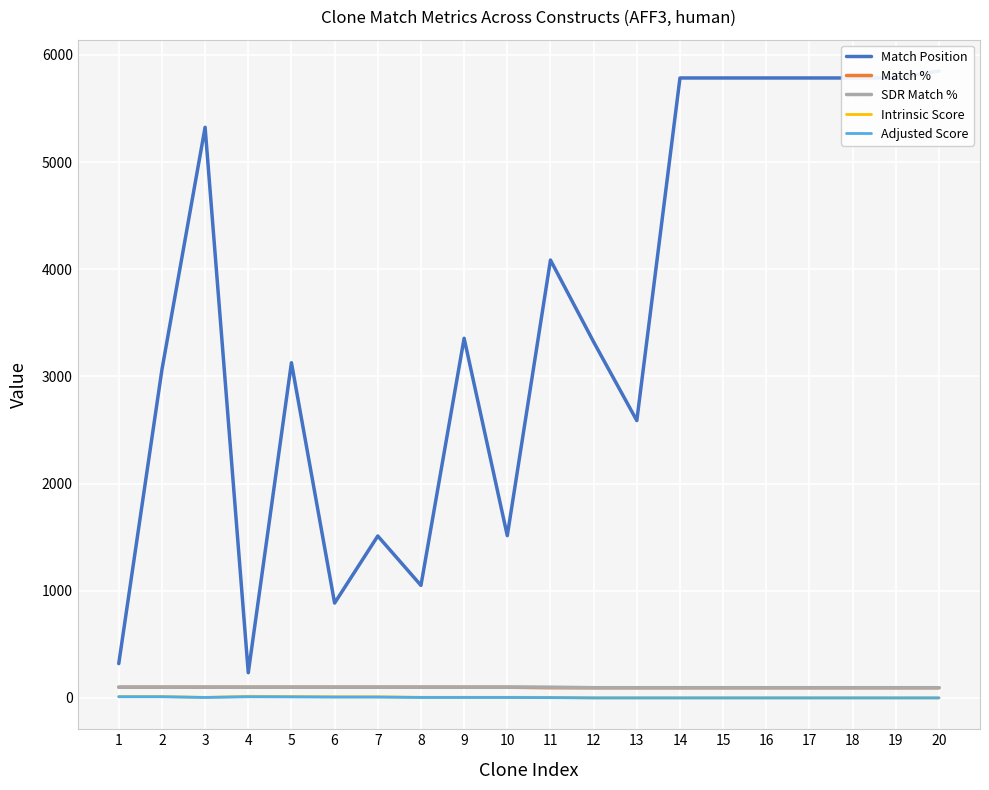

What is the value of the Match % point at the 9th from the left?

100.0